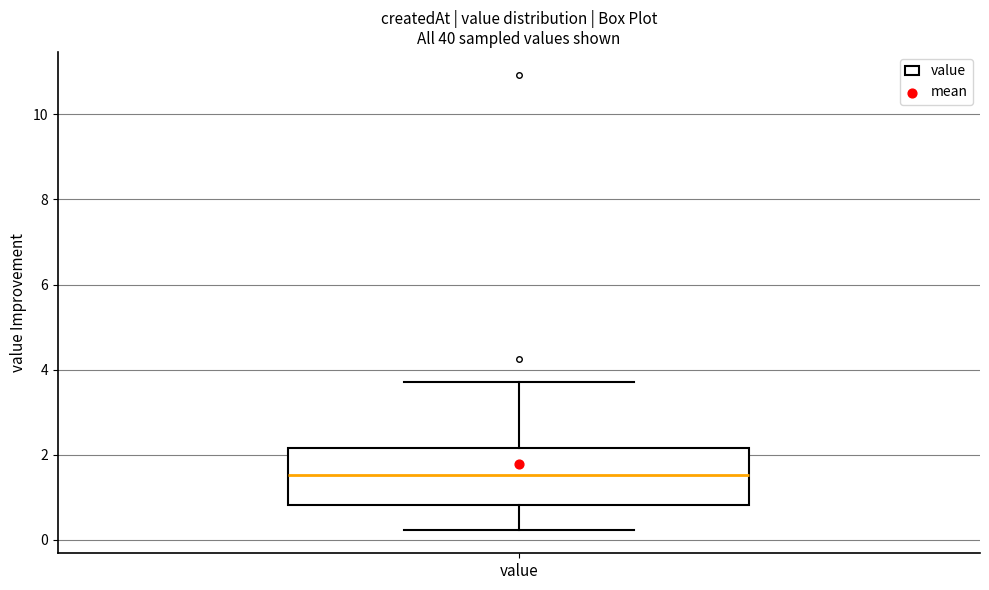

Where is the upper edge of the box for value on the y-axis? The values are not printed on the chart, so give them approximately, as read against the axis.

2.2